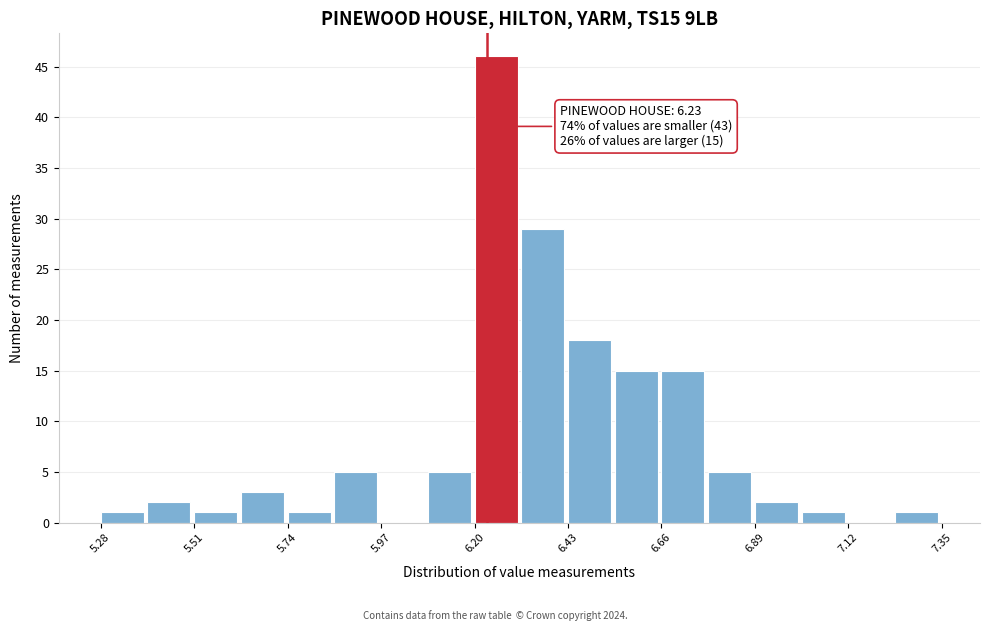

Read against the x-axis, roughly where is the centre of the tallest bar?

6.25